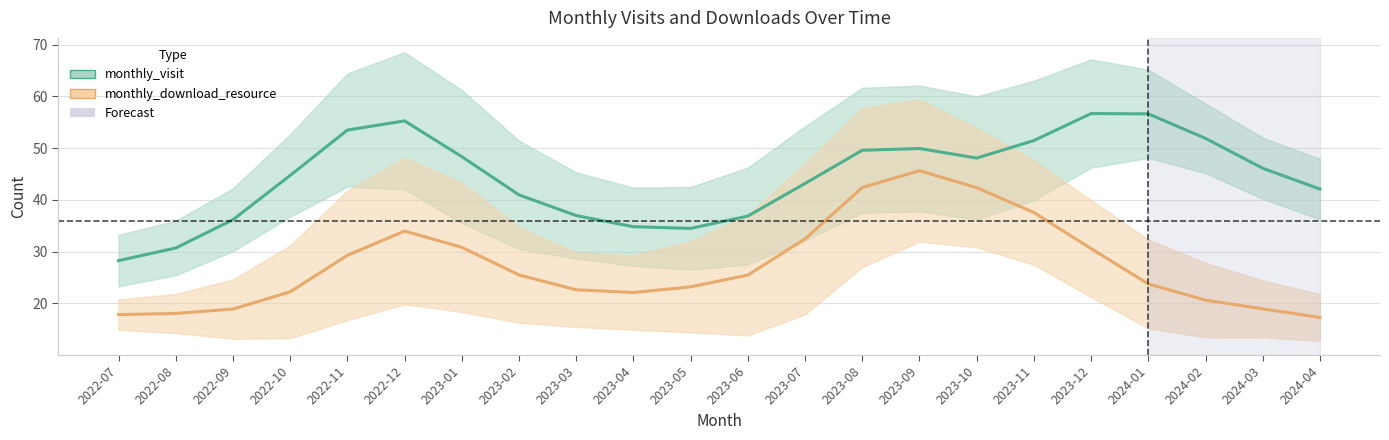

List the labels in order of monthly_visit value, smallest first.

2022-07, 2022-08, 2023-05, 2023-04, 2022-09, 2023-06, 2023-03, 2023-02, 2024-04, 2023-07, 2022-10, 2024-03, 2023-10, 2023-01, 2023-08, 2023-09, 2023-11, 2024-02, 2022-11, 2022-12, 2024-01, 2023-12